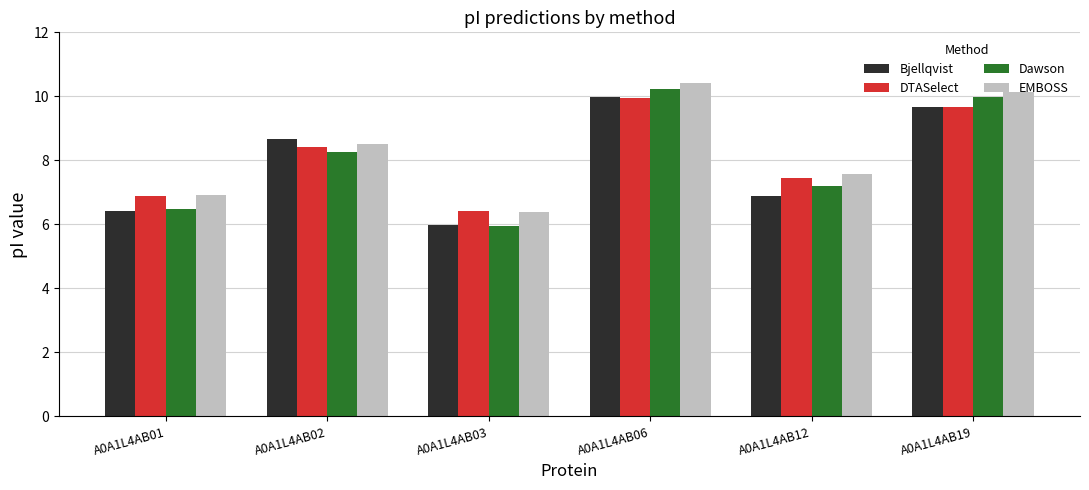

The value of Bjellqvist at A0A1L4AB06 is 5.2. True or false?

False